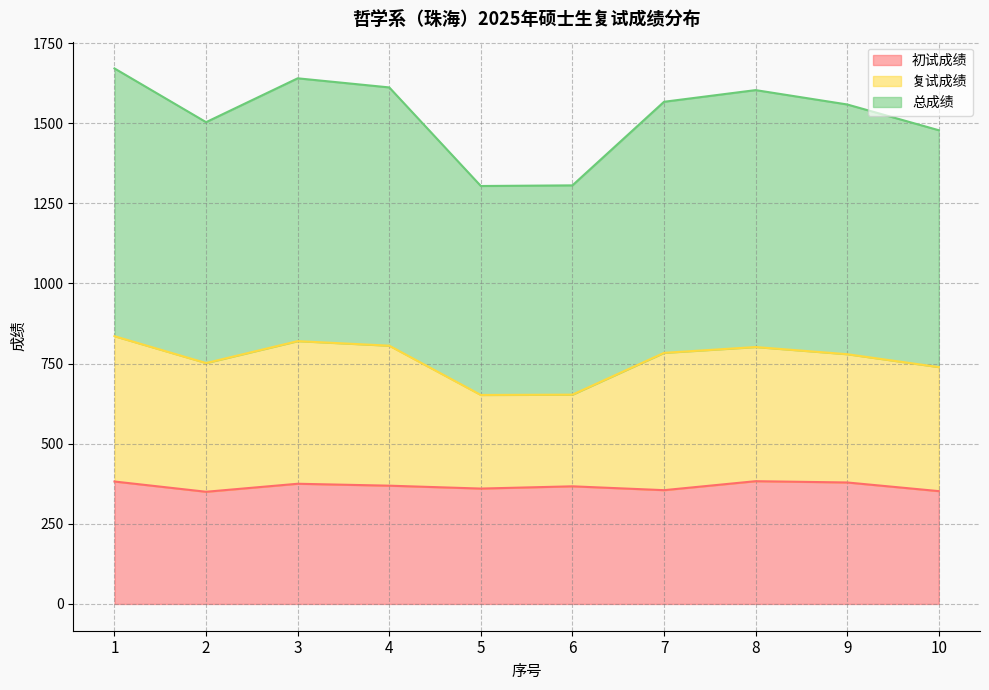

True or false: 复试成绩 and 初试成绩 intersect in this chart.

False